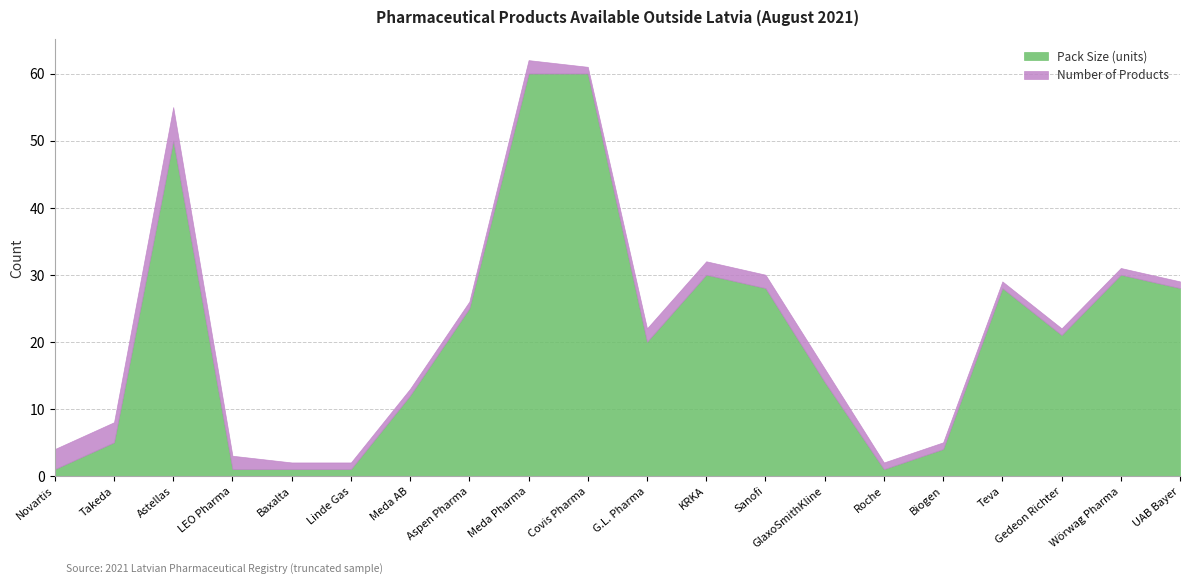

True or false: Pack Size (units) has more than 0 interior local peaks.

True